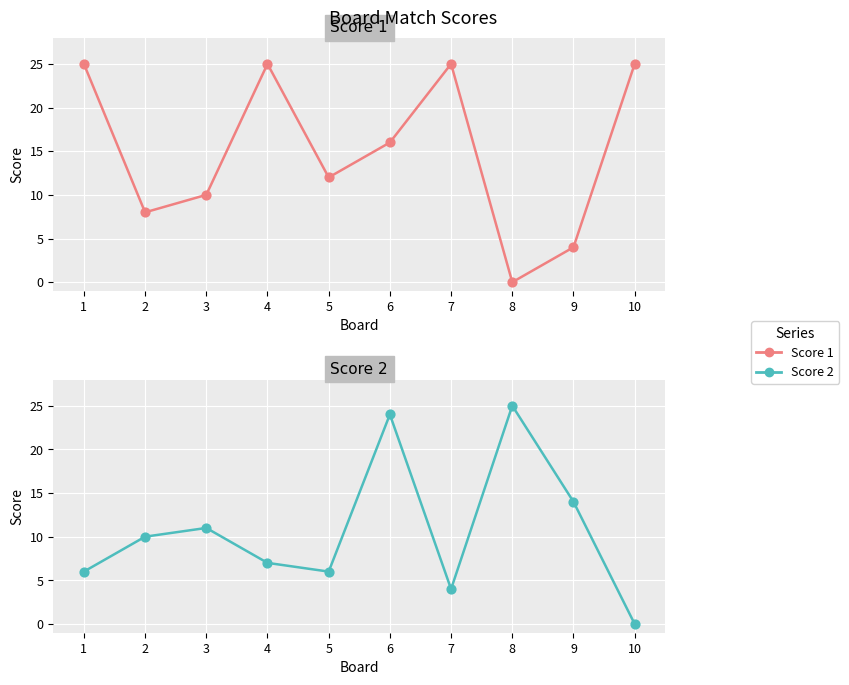

At how many categories does at least one series exceed 7?

10